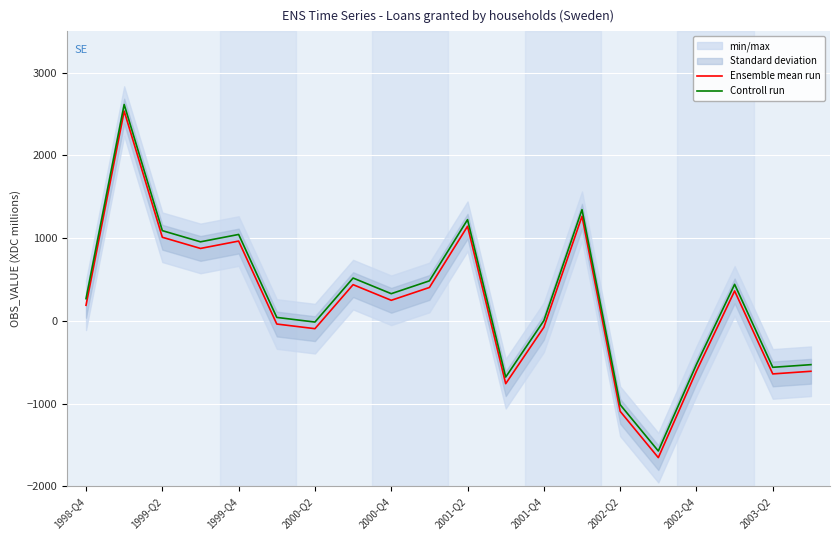

In Ensemble mean run, how many points are lower than both neighbors (excluding endpoints)?

6